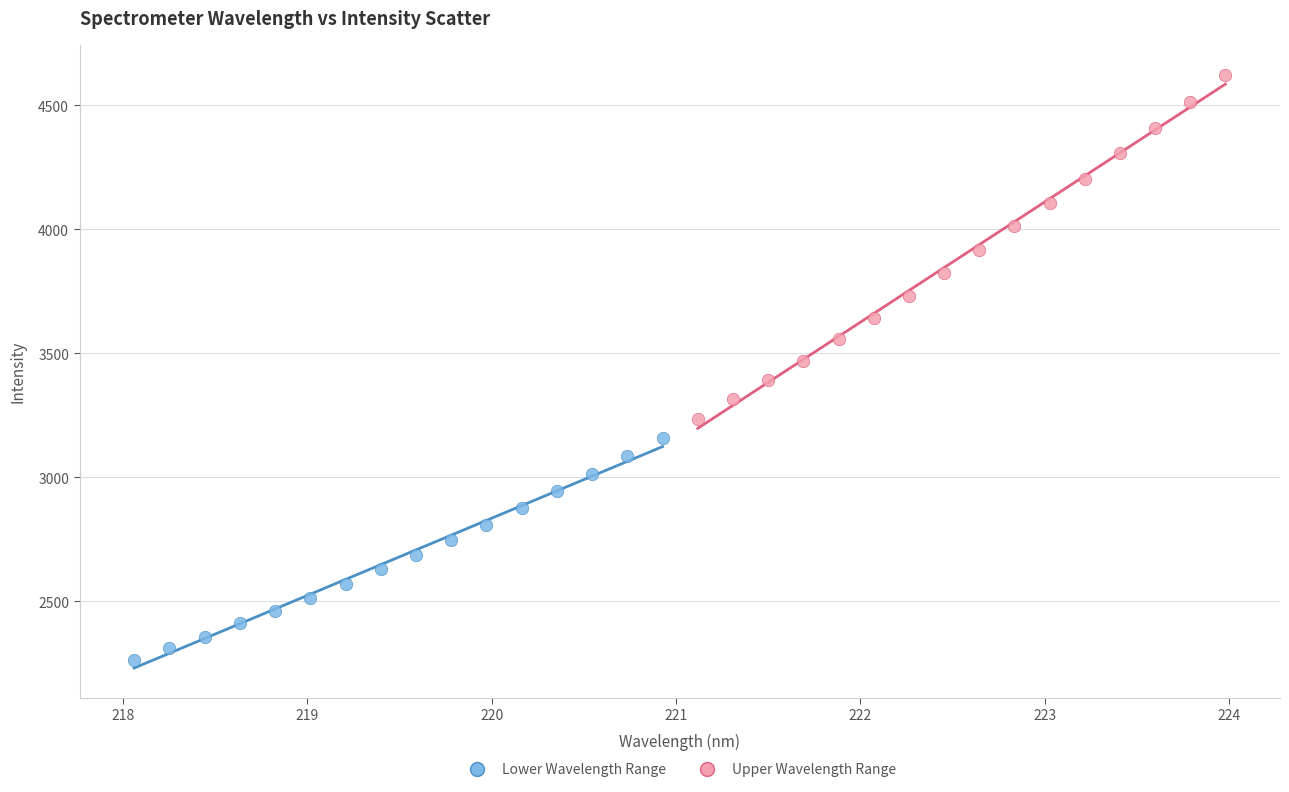

Which series reaches the minimum Y coordinate?

Lower Wavelength Range